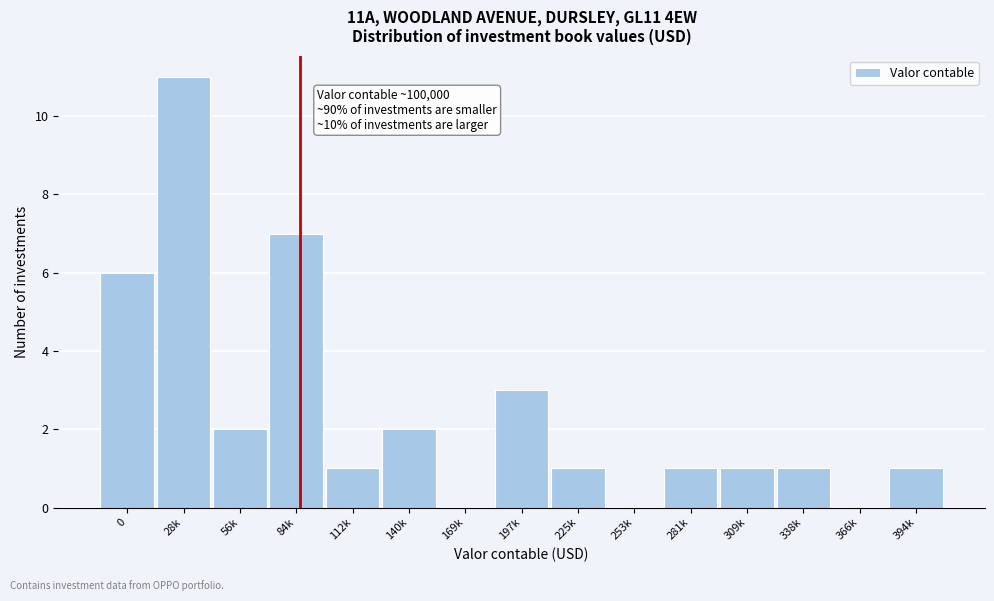

Reading left to right, transcribe all the data shown in this chart.

0=6	28k=11	56k=2	84k=7	112k=1	140k=2	169k=0	197k=3	225k=1	253k=0	281k=1	309k=1	338k=1	366k=0	394k=1